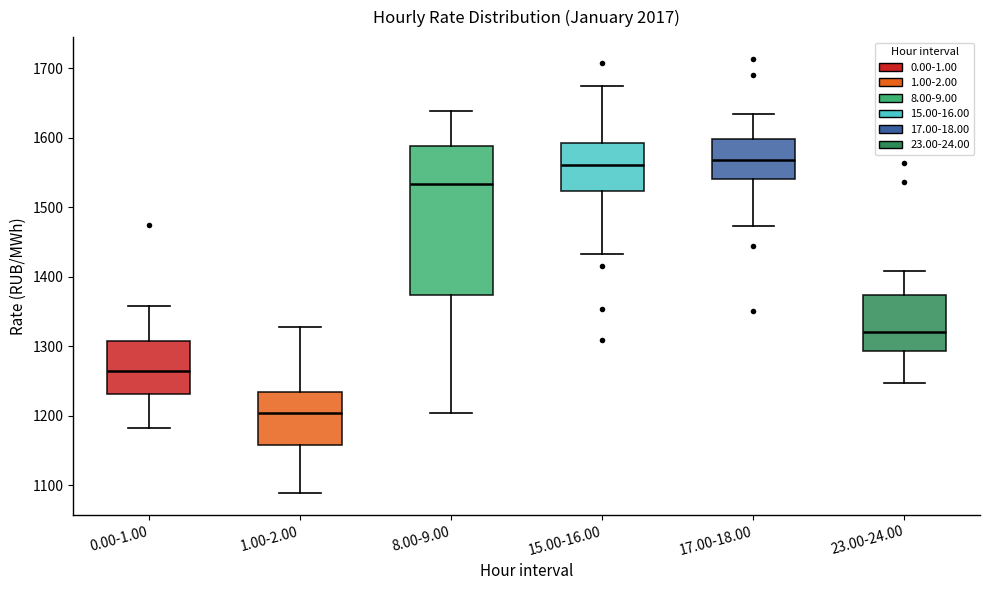

Reading left to right, transcribe this box plot: for each box, give where its median line is, the range the box spans, and where its two whiskers end, as read against the y-axis. The values are not printed on the chart, so give them approximately, as read against the axis.

0.00-1.00: median 1260, box 1230 to 1310, whiskers 1180 to 1360
1.00-2.00: median 1200, box 1160 to 1230, whiskers 1090 to 1330
8.00-9.00: median 1530, box 1370 to 1590, whiskers 1200 to 1640
15.00-16.00: median 1560, box 1520 to 1590, whiskers 1430 to 1670
17.00-18.00: median 1570, box 1540 to 1600, whiskers 1470 to 1630
23.00-24.00: median 1320, box 1290 to 1370, whiskers 1250 to 1410